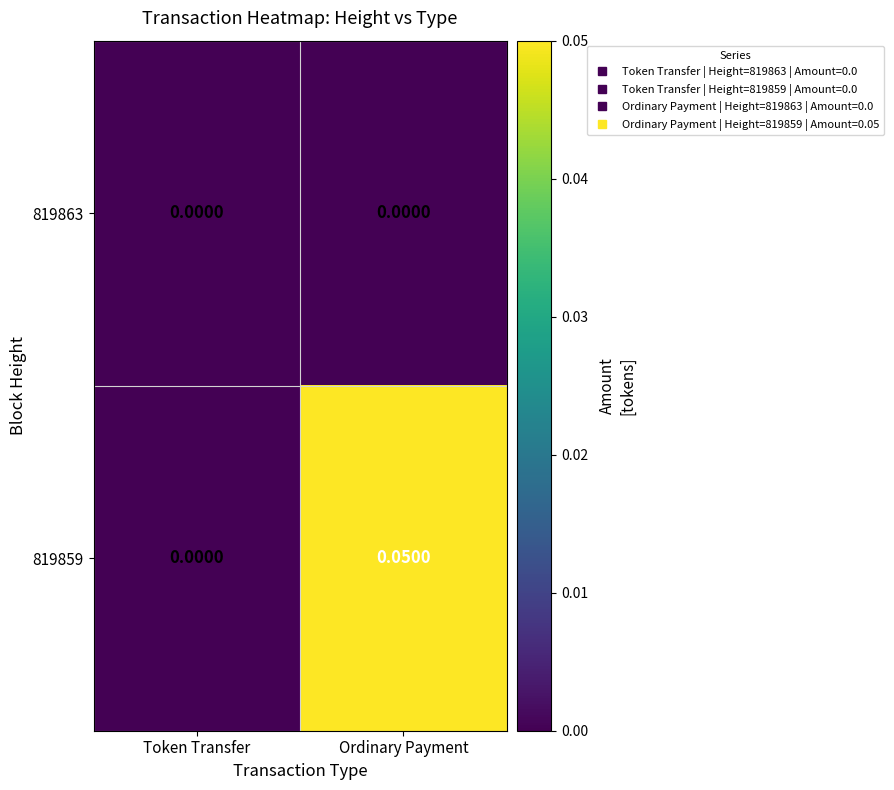

Where is 819859 nearest to the value 0?

Token Transfer